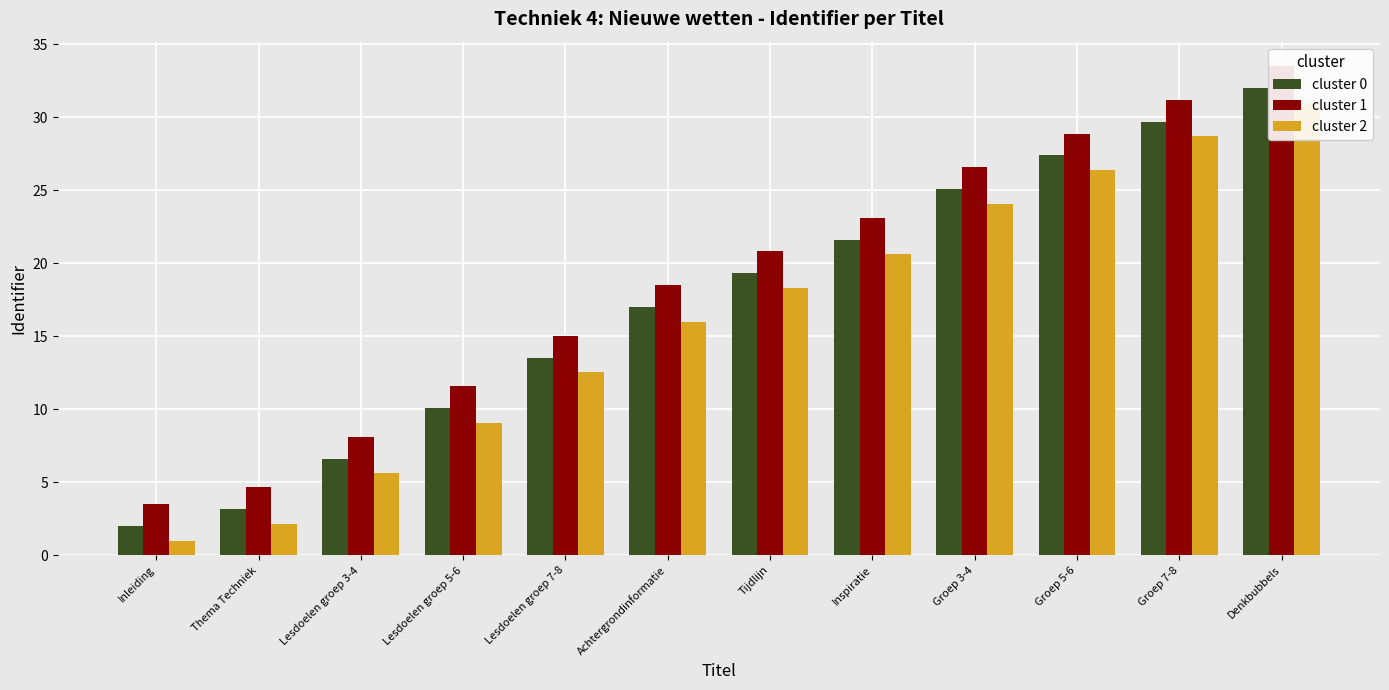

Is it true that cluster 2 equals 24.1 at Groep 3-4?

True